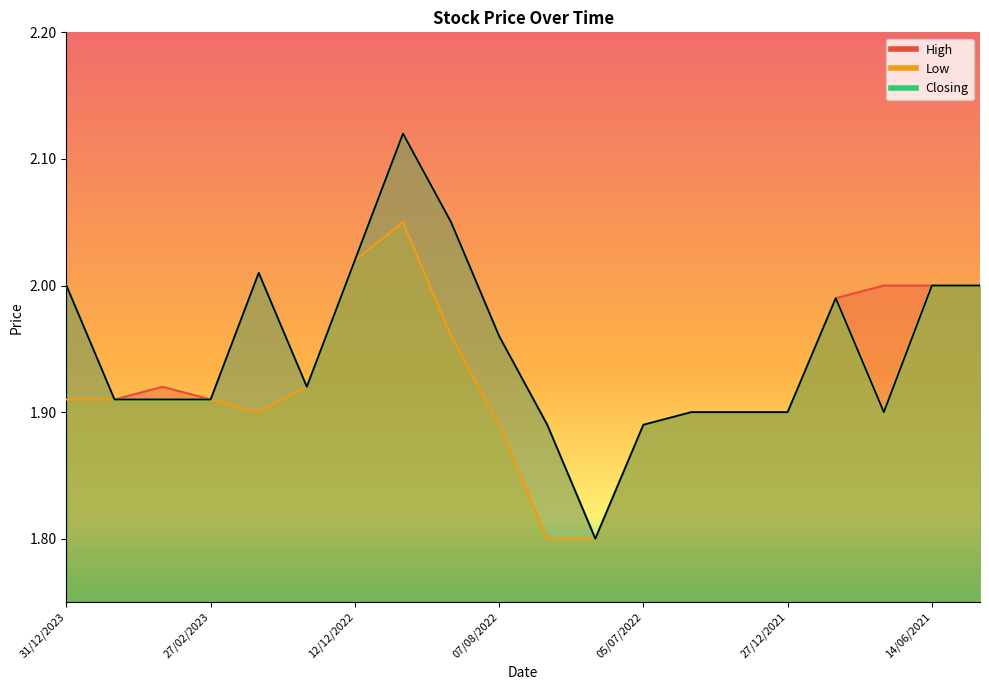

List the series in order of their peak value, lowest first.

Low, High, Closing